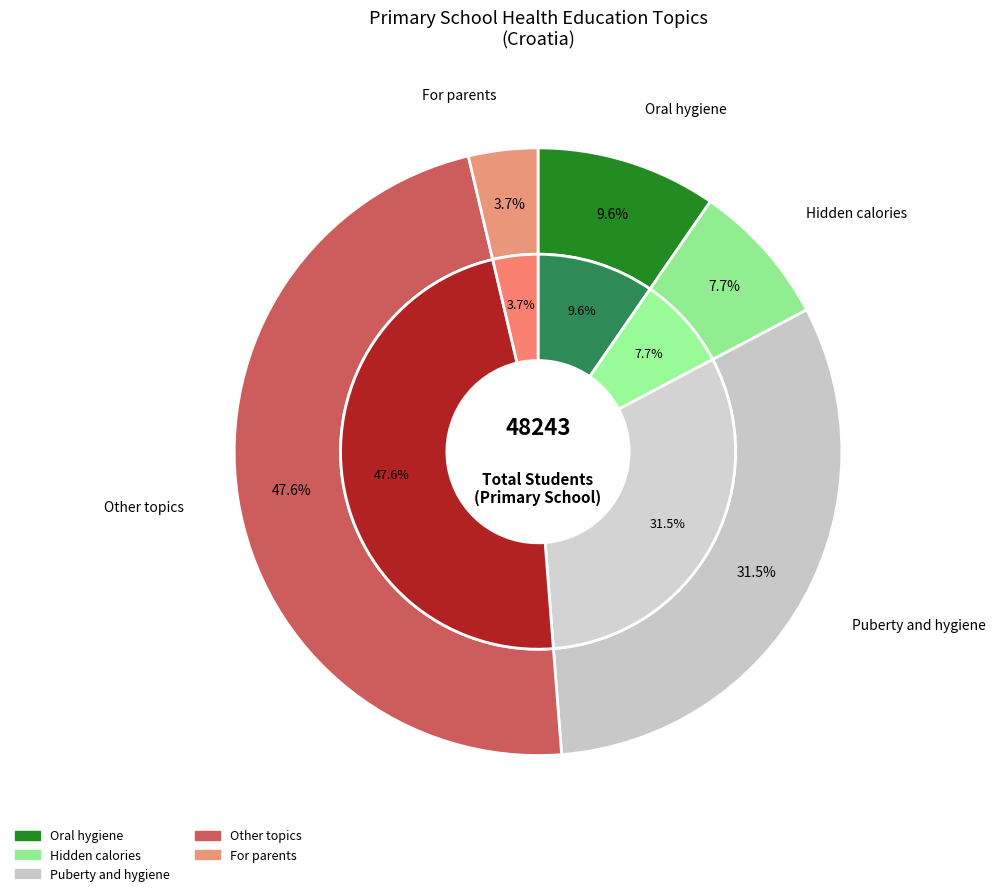

True or false: Hidden calories accounts for 8% of the total.

True